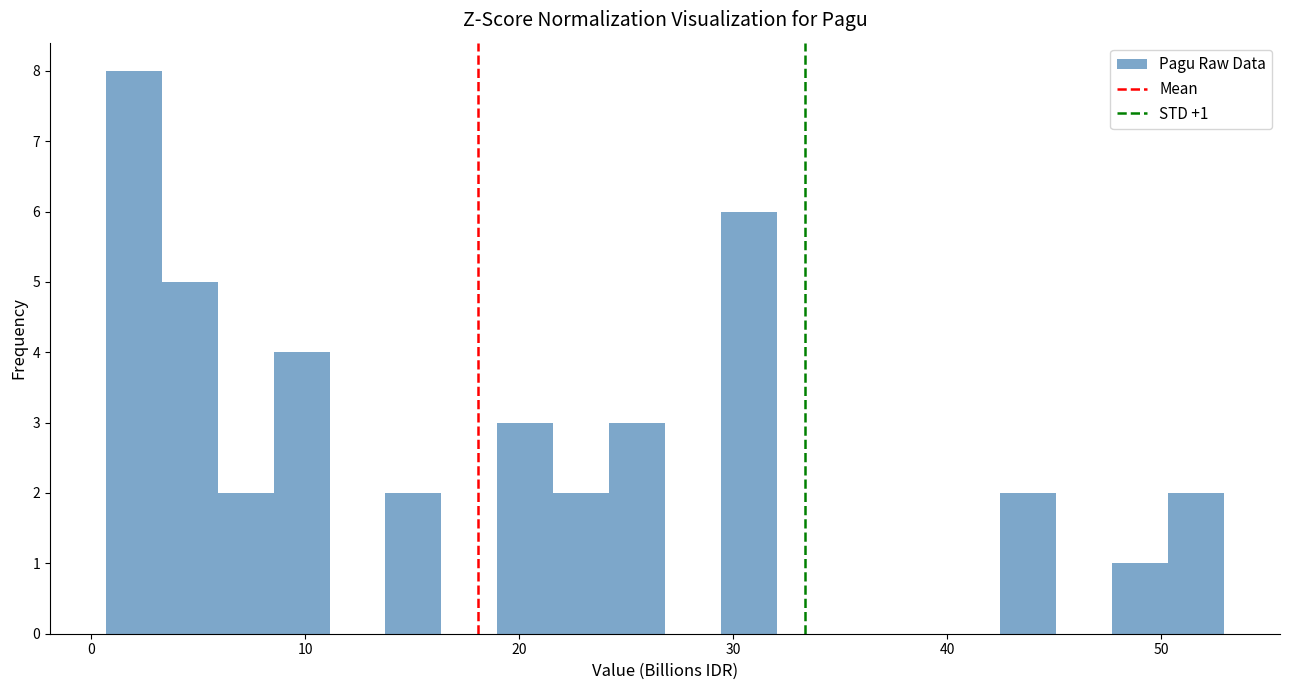

Around what value on the x-axis is the tallest bar? Give the approximate position of its centre, as read against the axis.

2